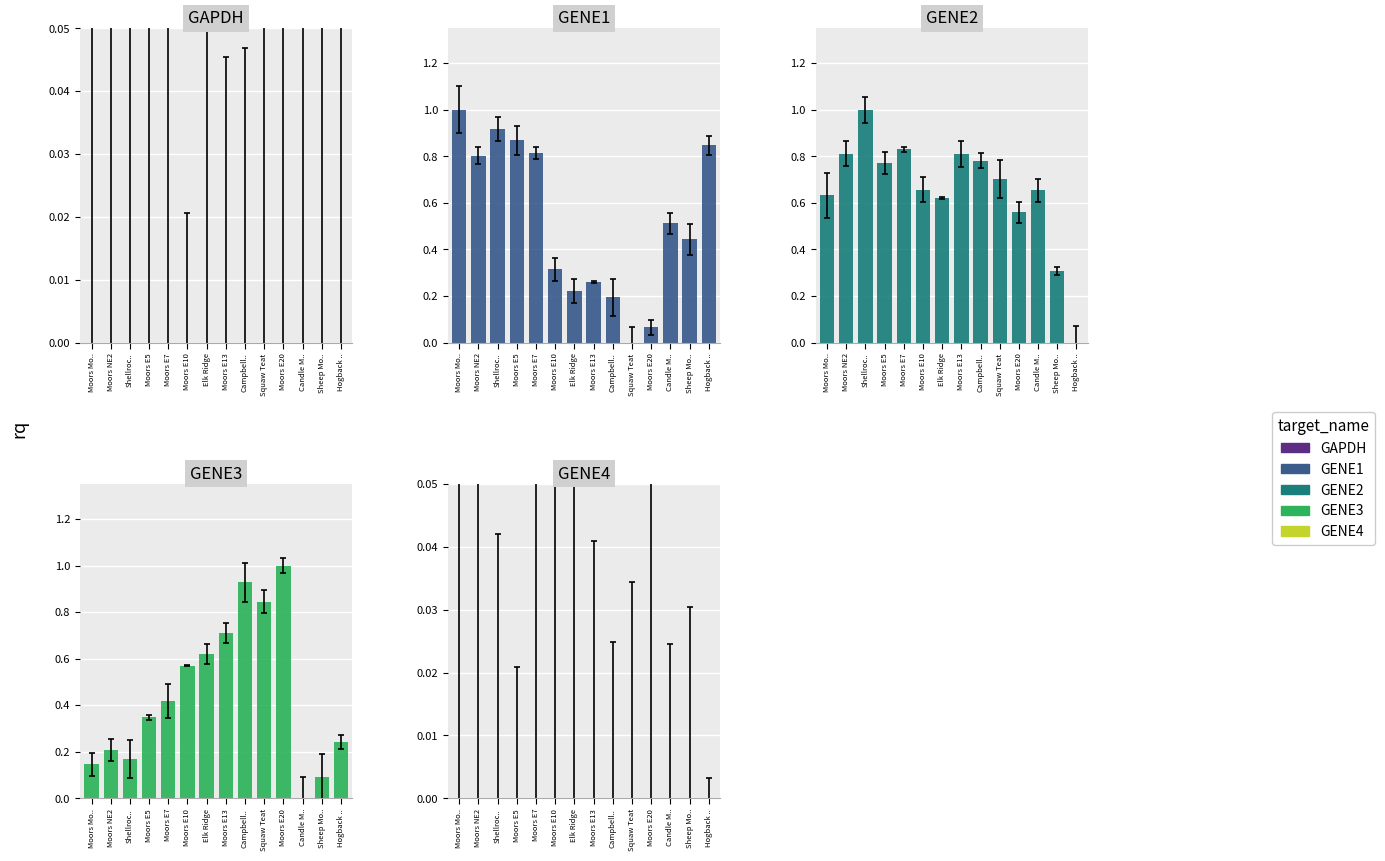

What is the label of the 12th bar from the left?

Candle M..